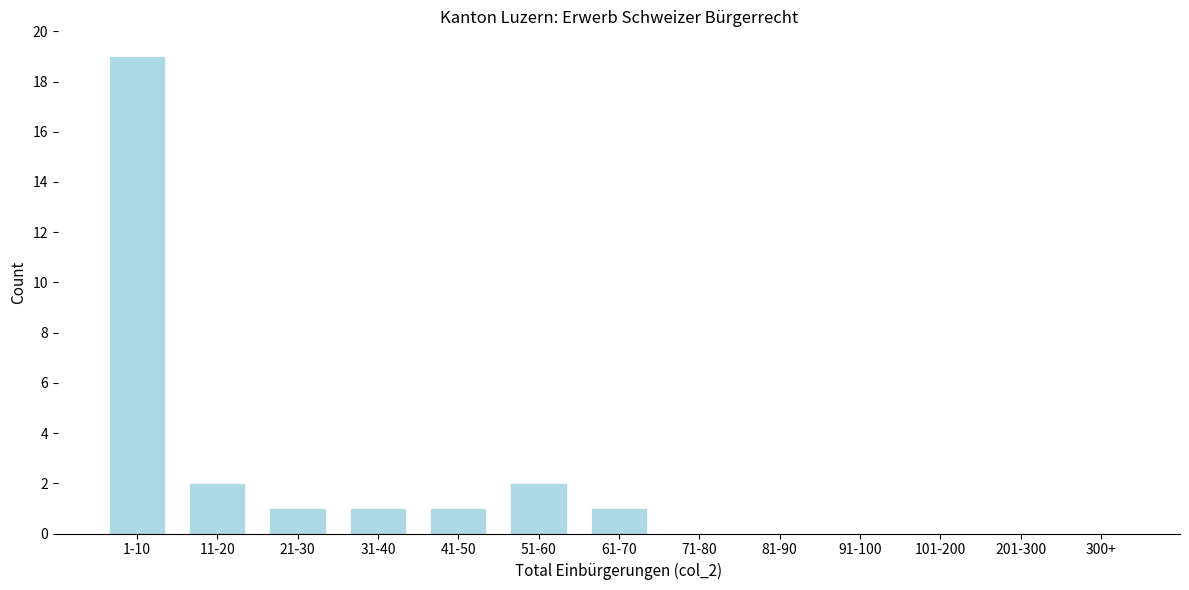

Reading left to right, transcribe all the data shown in this chart.

1-10=19	11-20=2	21-30=1	31-40=1	41-50=1	51-60=2	61-70=1	71-80=0	81-90=0	91-100=0	101-200=0	201-300=0	300+=0